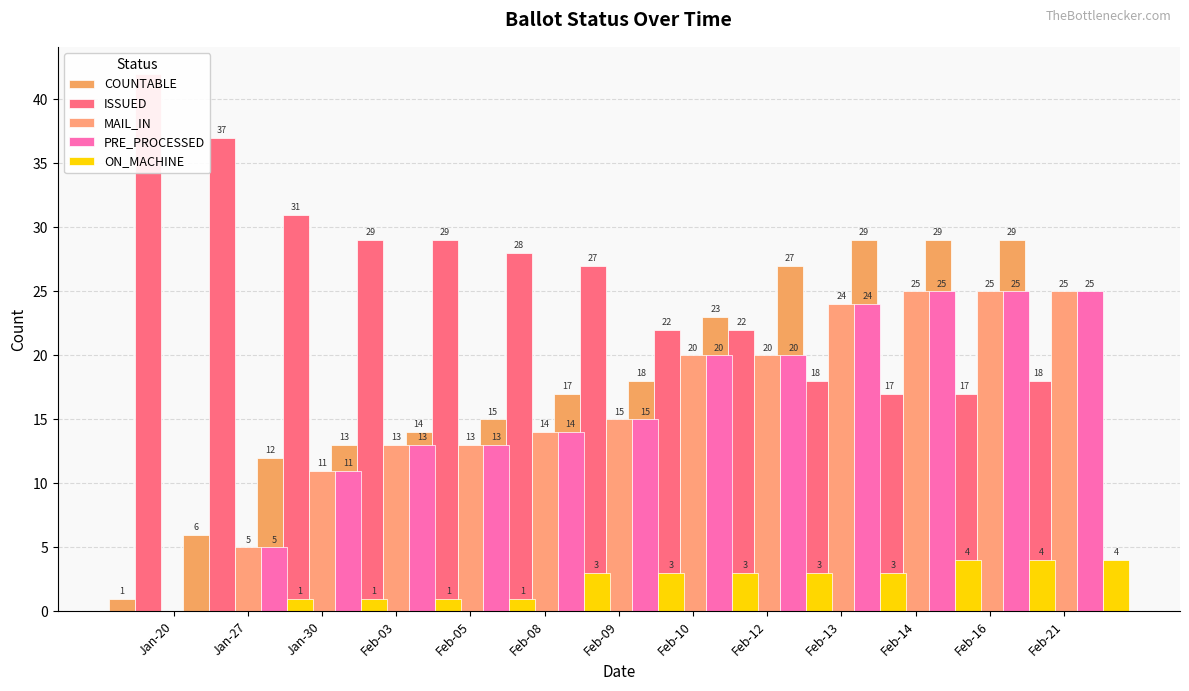

The ISSUED series shows 22 at Feb-12. True or false?

True